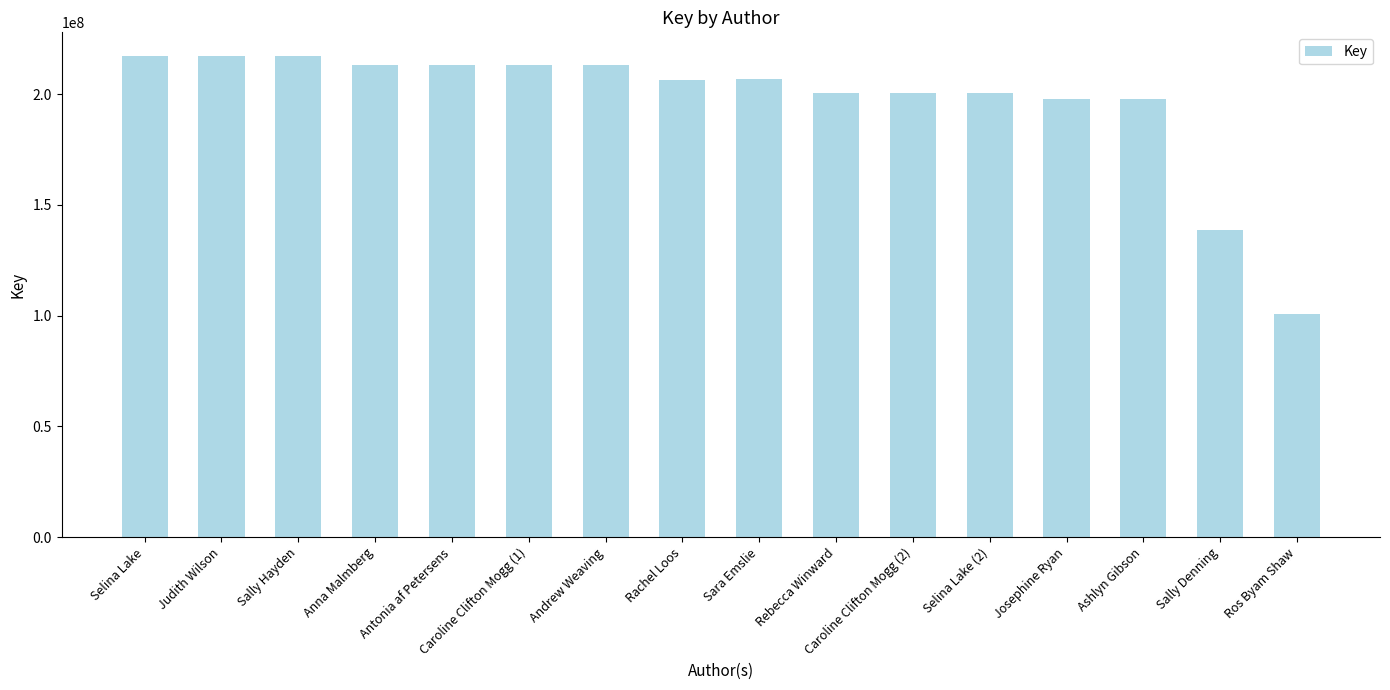

What value does the data have at Sally Denning, to the nearest 100?

138922000